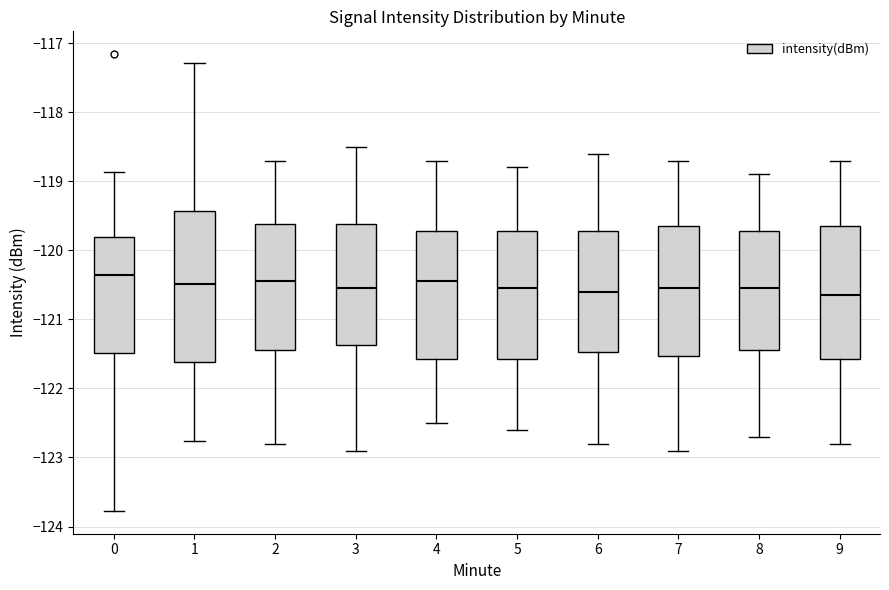

Reading left to right, read every box against the y-axis: the position of its median line, the range the box covers, and the ends of its whiskers. The values are not printed on the chart, so give them approximately, as read against the axis.

0: median -120.4, box -121.5 to -119.8, whiskers -123.8 to -118.9
1: median -120.5, box -121.6 to -119.4, whiskers -122.8 to -117.3
2: median -120.4, box -121.4 to -119.6, whiskers -122.8 to -118.7
3: median -120.5, box -121.4 to -119.6, whiskers -122.9 to -118.5
4: median -120.4, box -121.6 to -119.7, whiskers -122.5 to -118.7
5: median -120.5, box -121.6 to -119.7, whiskers -122.6 to -118.8
6: median -120.6, box -121.5 to -119.7, whiskers -122.8 to -118.6
7: median -120.5, box -121.5 to -119.6, whiskers -122.9 to -118.7
8: median -120.5, box -121.4 to -119.7, whiskers -122.7 to -118.9
9: median -120.6, box -121.6 to -119.6, whiskers -122.8 to -118.7